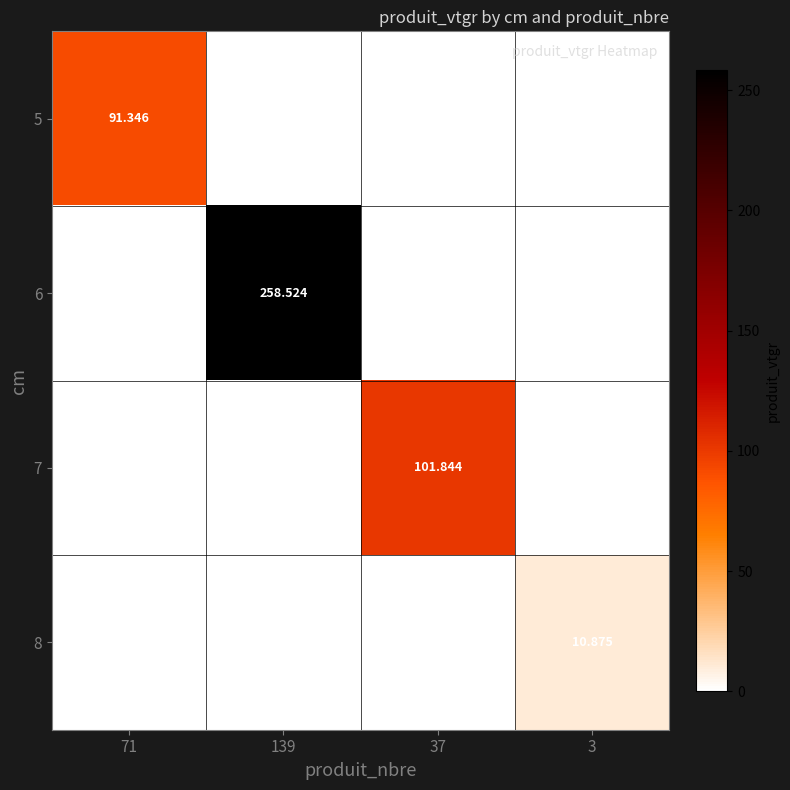

What is the total value across all series at 71?

91.3